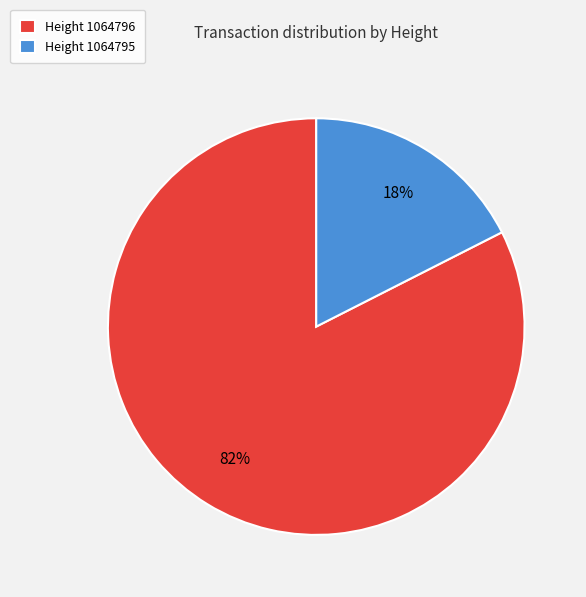

To the nearest percent, what is the average slice percentage?

50%